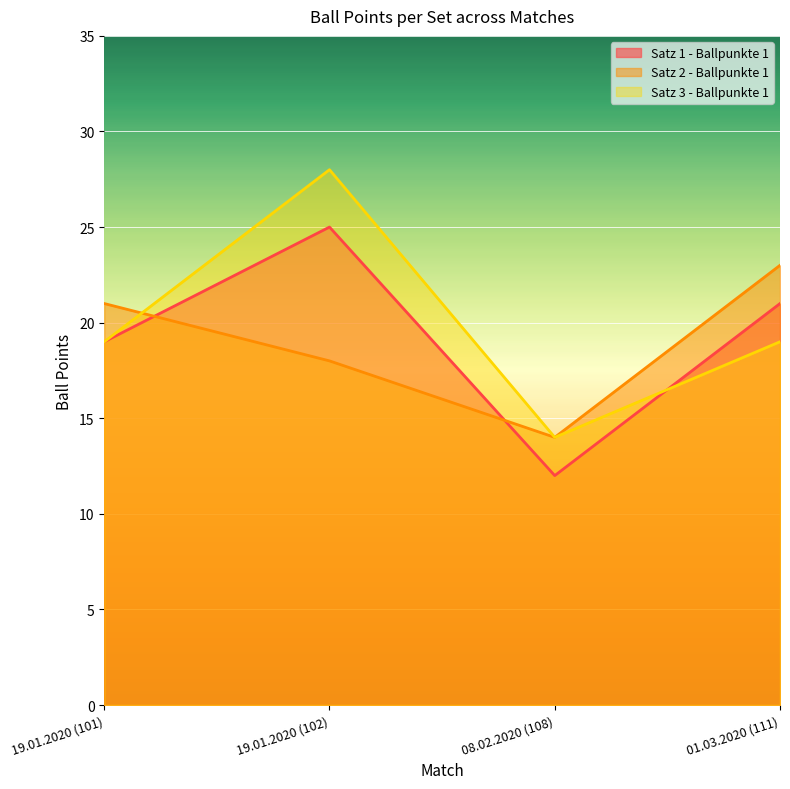

Reading left to right, list all the values displayed in this chart.

Satz 1 - Ballpunkte 1: 19.01.2020 (101)=19	19.01.2020 (102)=25	08.02.2020 (108)=12	01.03.2020 (111)=21
Satz 2 - Ballpunkte 1: 19.01.2020 (101)=21	19.01.2020 (102)=18	08.02.2020 (108)=14	01.03.2020 (111)=23
Satz 3 - Ballpunkte 1: 19.01.2020 (101)=19	19.01.2020 (102)=28	08.02.2020 (108)=14	01.03.2020 (111)=19